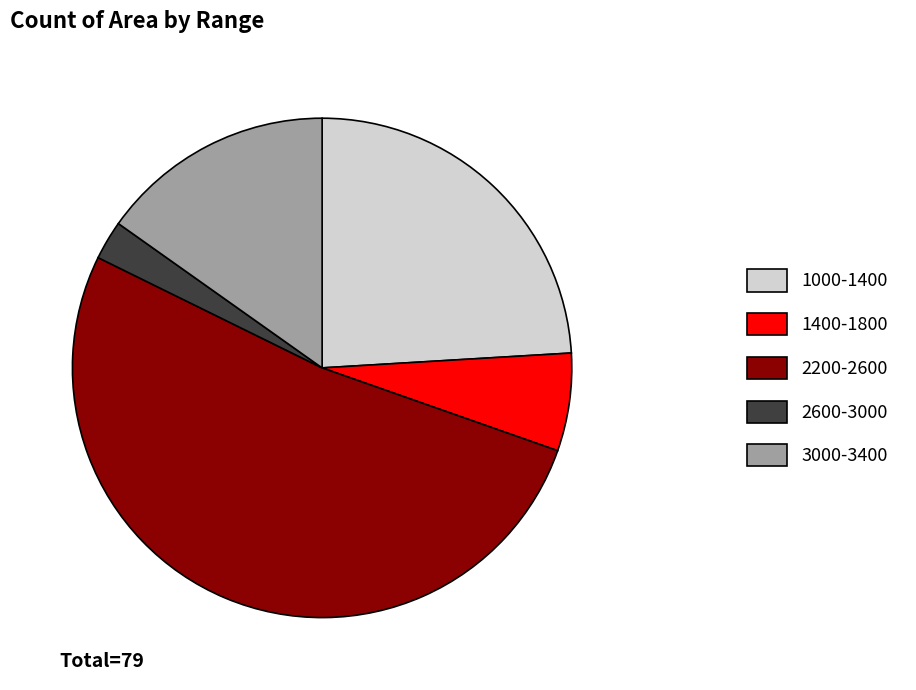

Which category has the biggest portion of the pie?

2200-2600